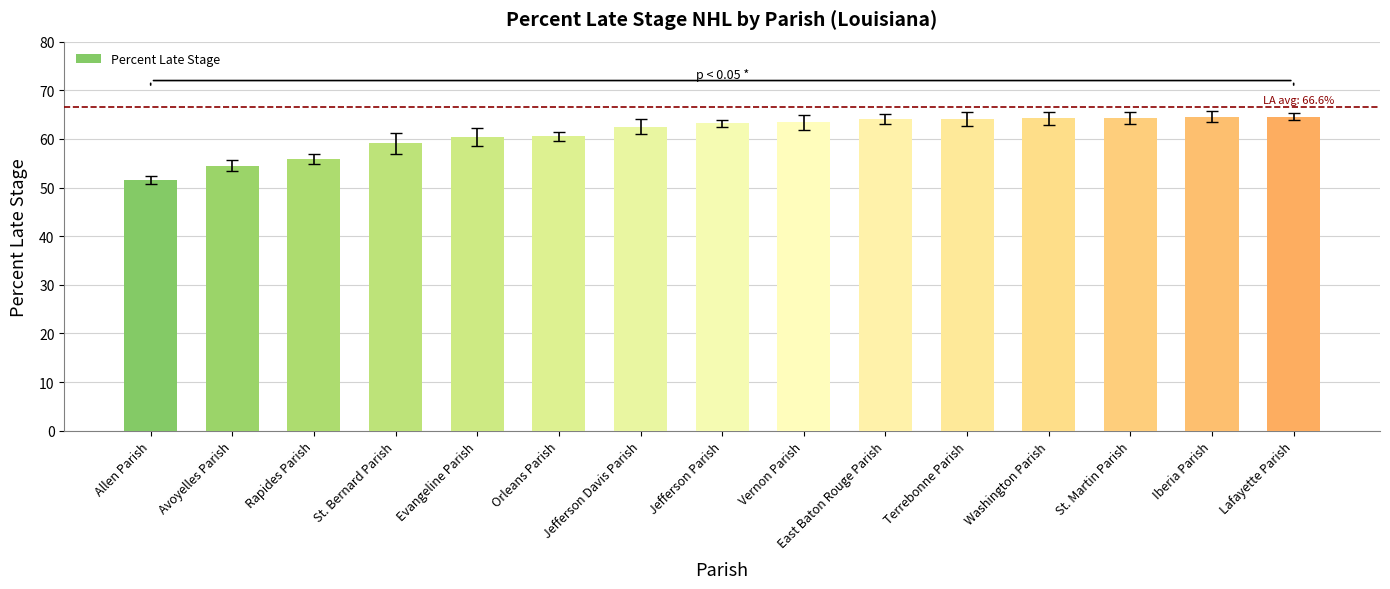

What is the label of the 6th bar from the left?

Orleans Parish